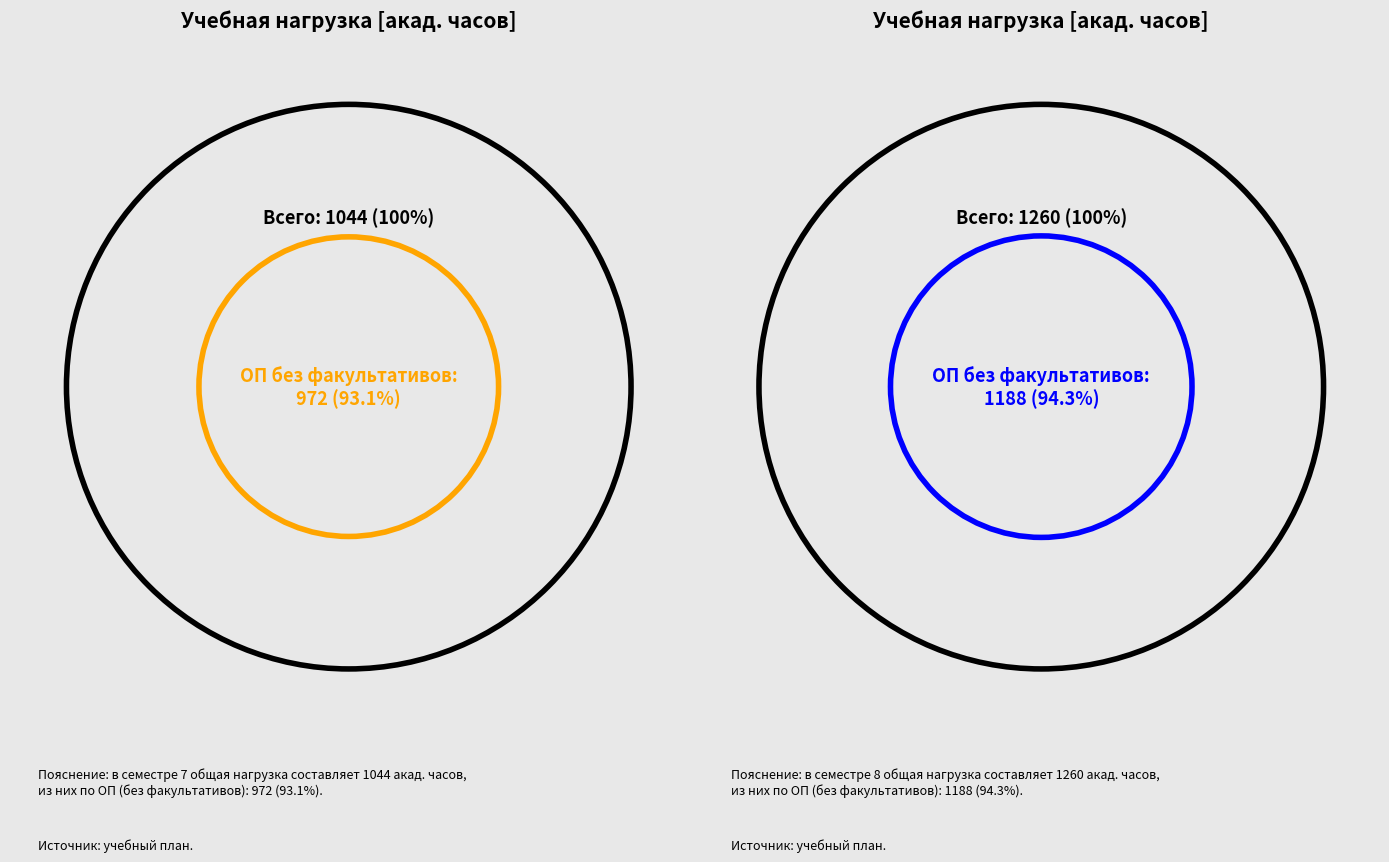

At ИТОГО (с факультативами), list the series in order from smallest to largest.

Семестр 7, Семестр 8